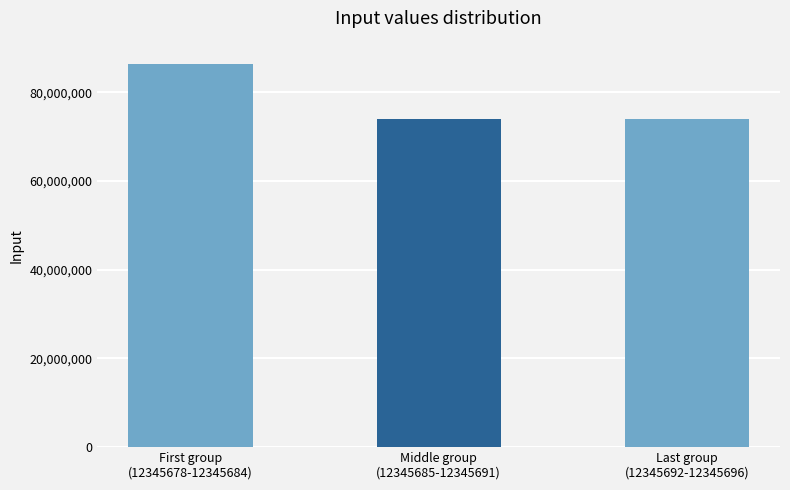

What is the difference between the maximum and second lowest values?

12345606